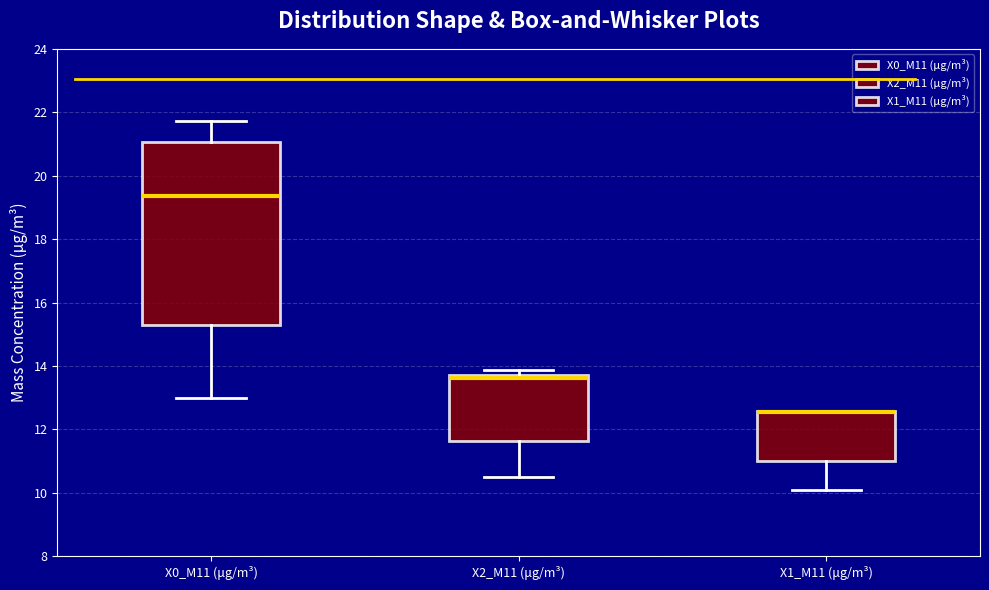

Comparing the boxes themselves (not the whiskers), which one is the tallest?

X0_M11 (μg/m³)